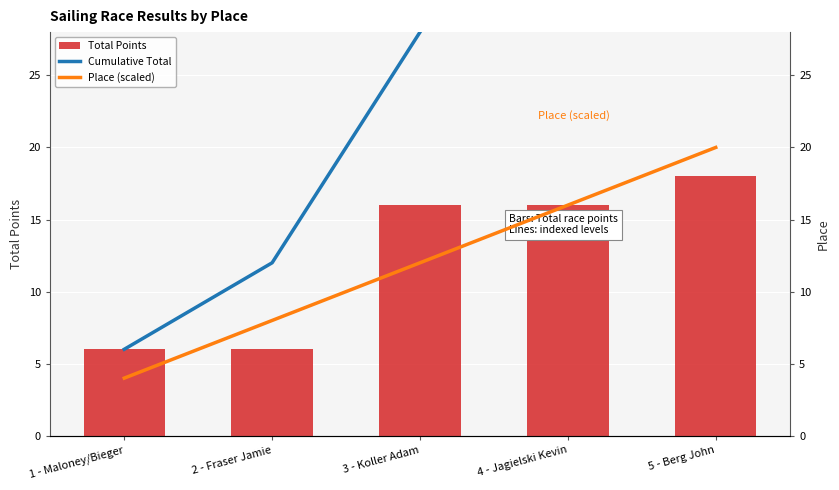

At which label does Total Points first exceed 16?

5 - Berg John